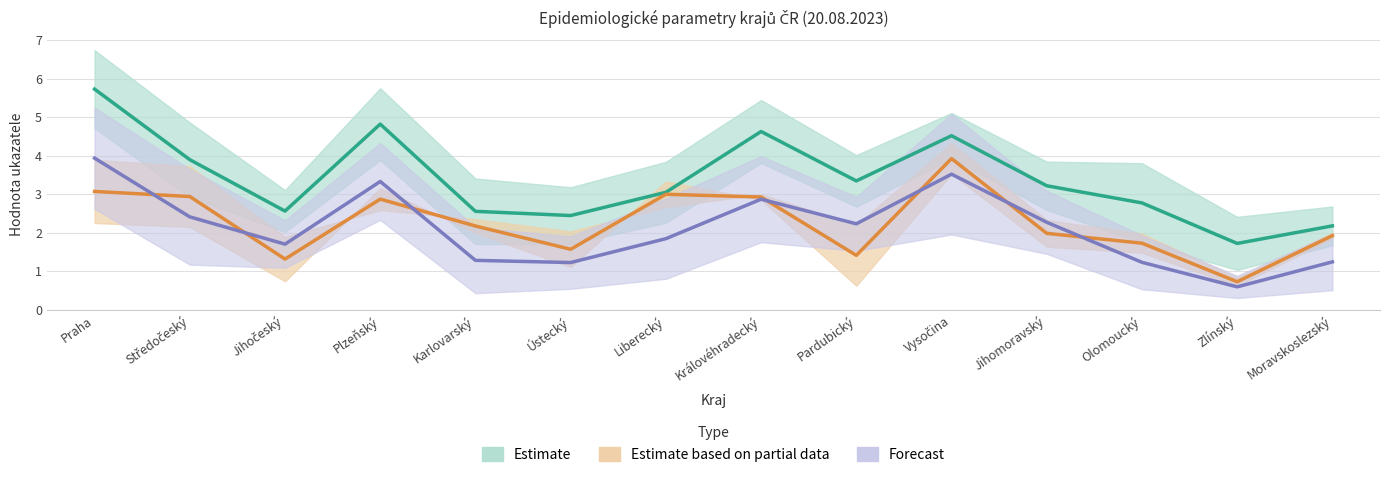

What position from the right is Moravskoslezský?

1